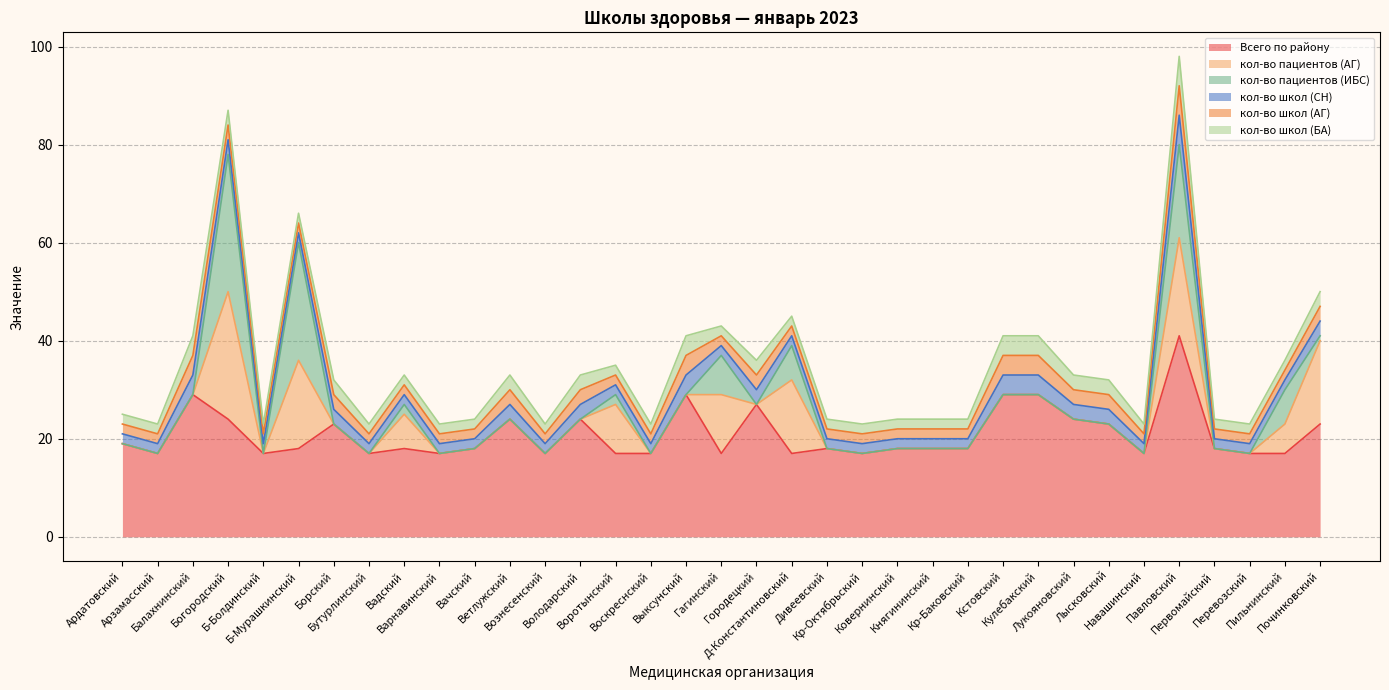

The value of кол-во школ (СН) at Б-Мурашкинский is 2. True or false?

True